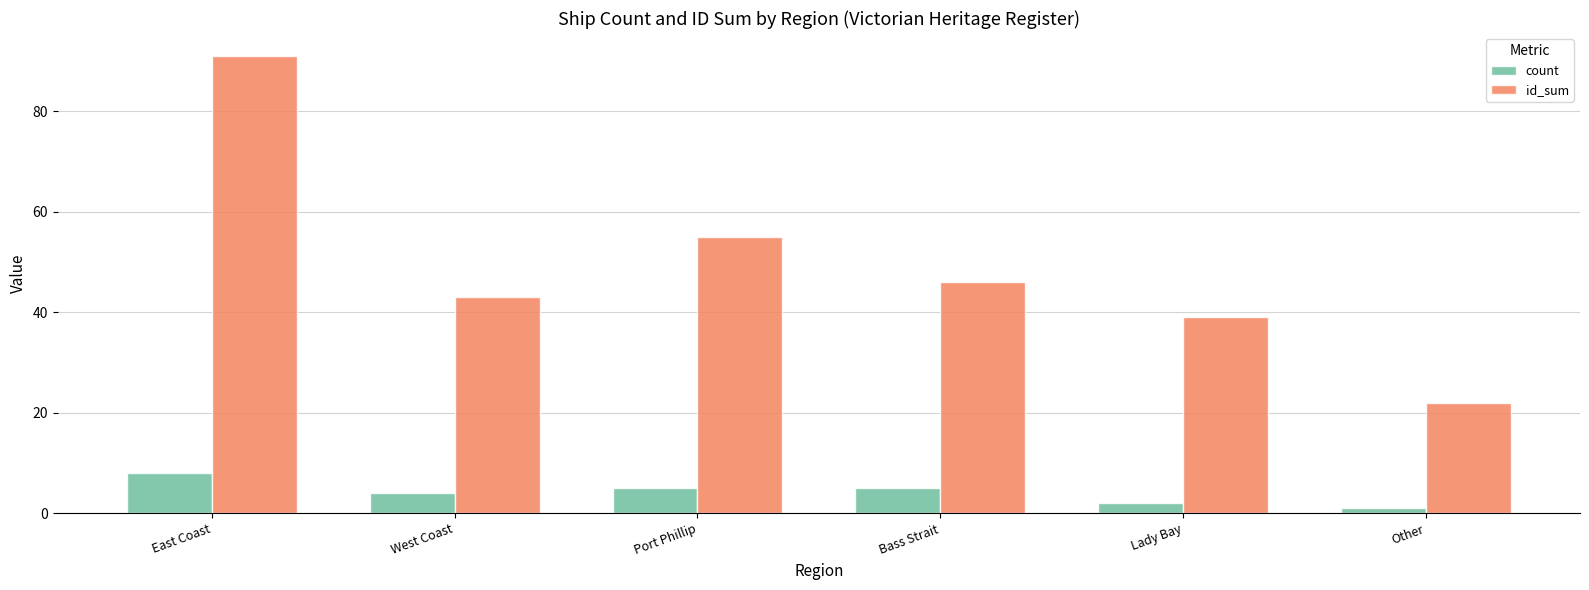

Rank the series by their average value, from highest to lowest.

id_sum, count